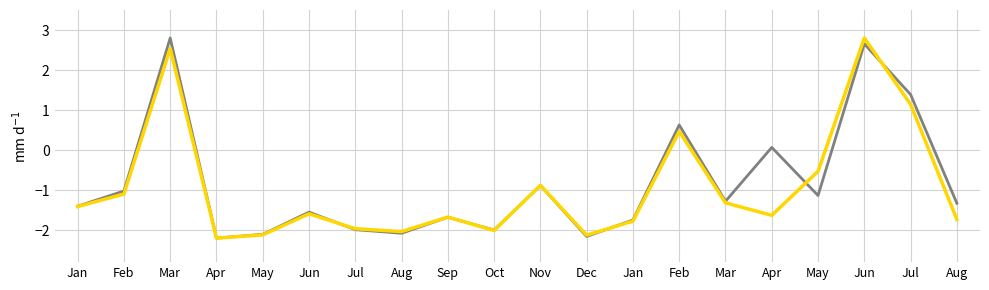

Does the chart display data point markers on the line(s)?

No